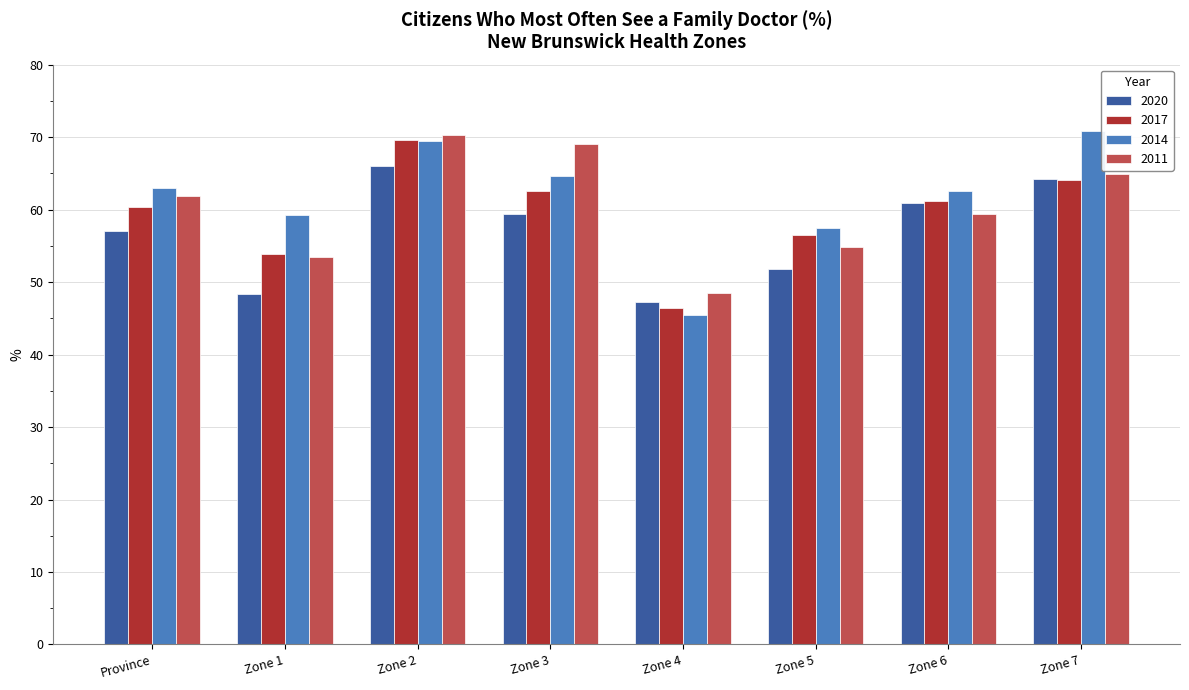

Are the bars horizontal?

No